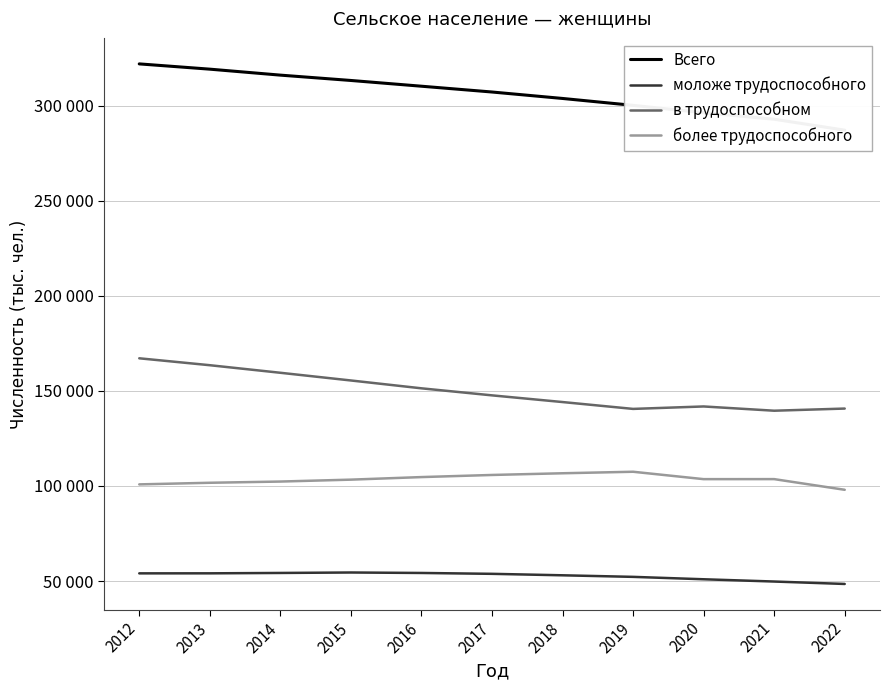

Does the chart have visible grid lines?

Yes